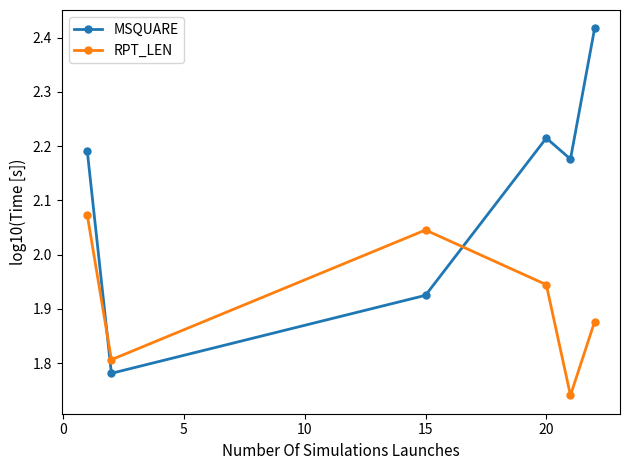

Count the MSQUARE values in the range 1 to 2.

2